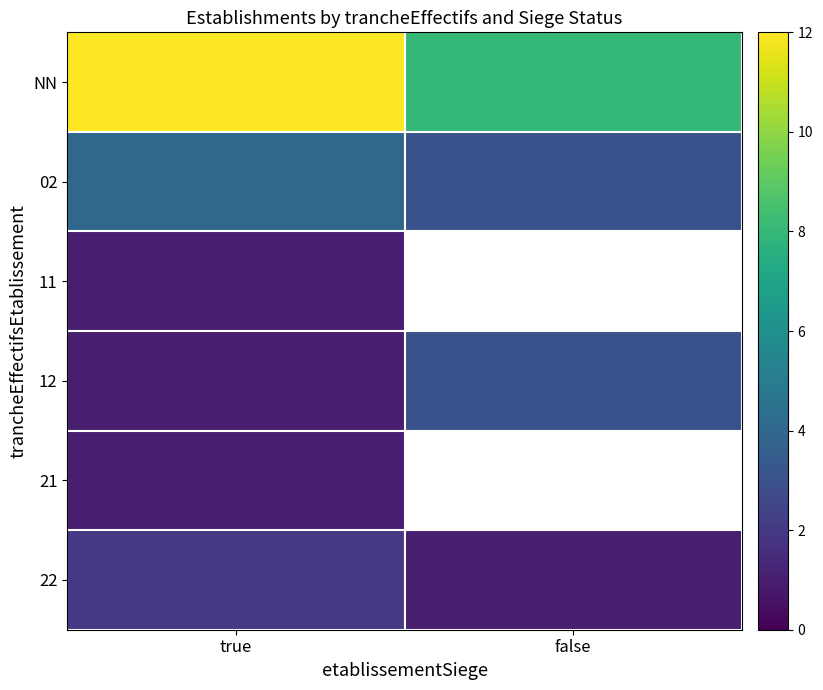

What is the sum of all NN values?

20.0